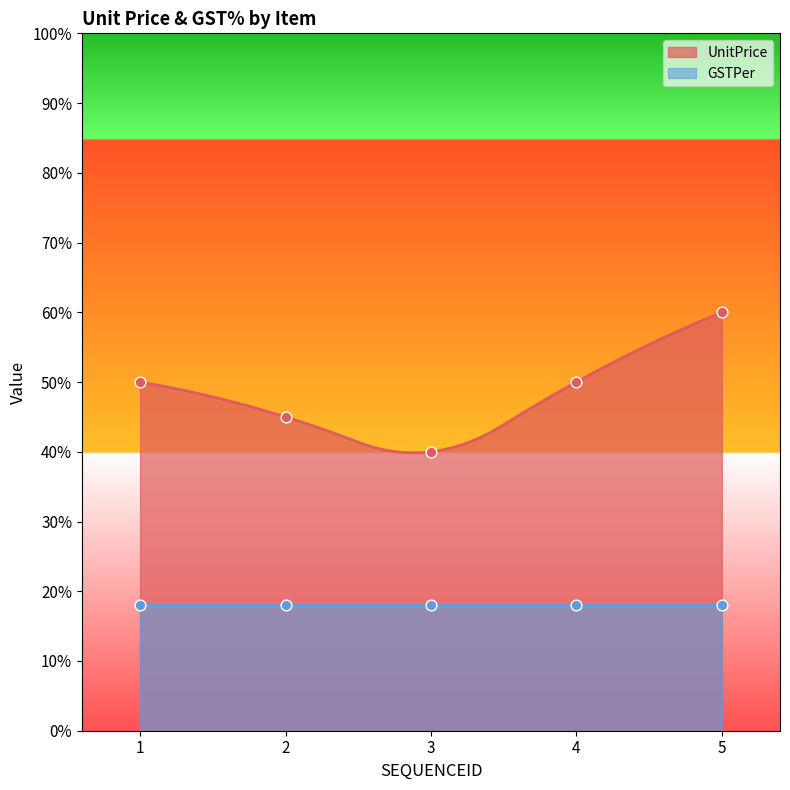

What is the change in value from 2 to 4?

+5